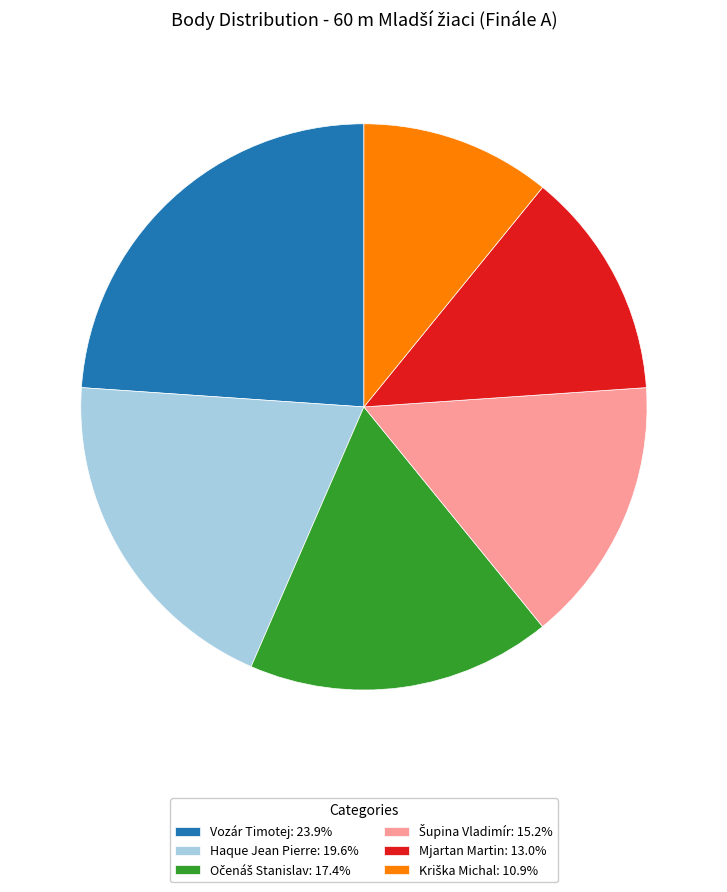

Is there a majority slice in this chart?

No